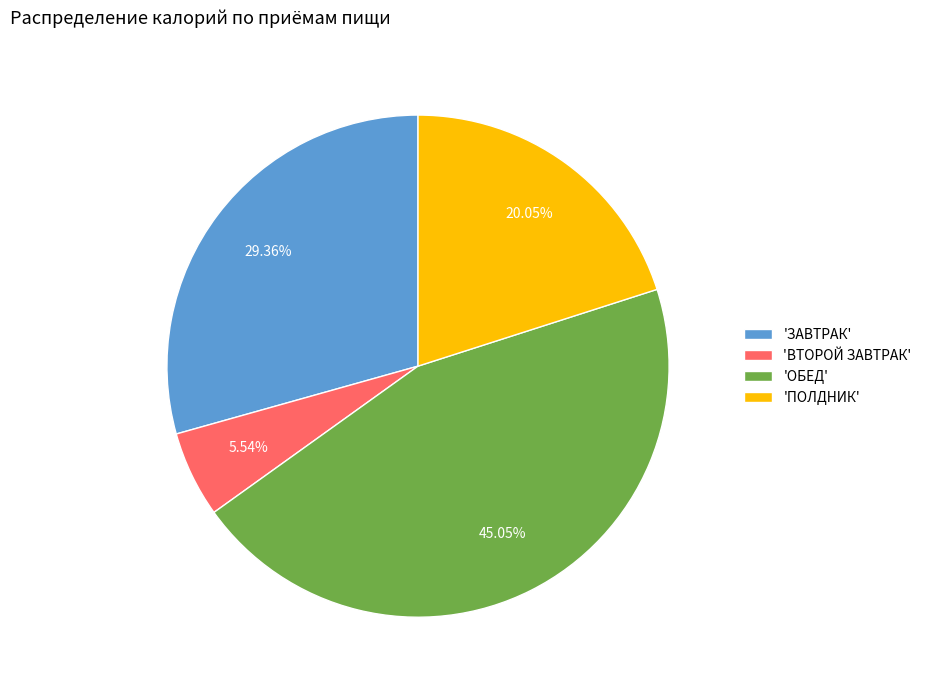

Which has a higher value, 'ОБЕД' or 'ВТОРОЙ ЗАВТРАК'?

'ОБЕД'